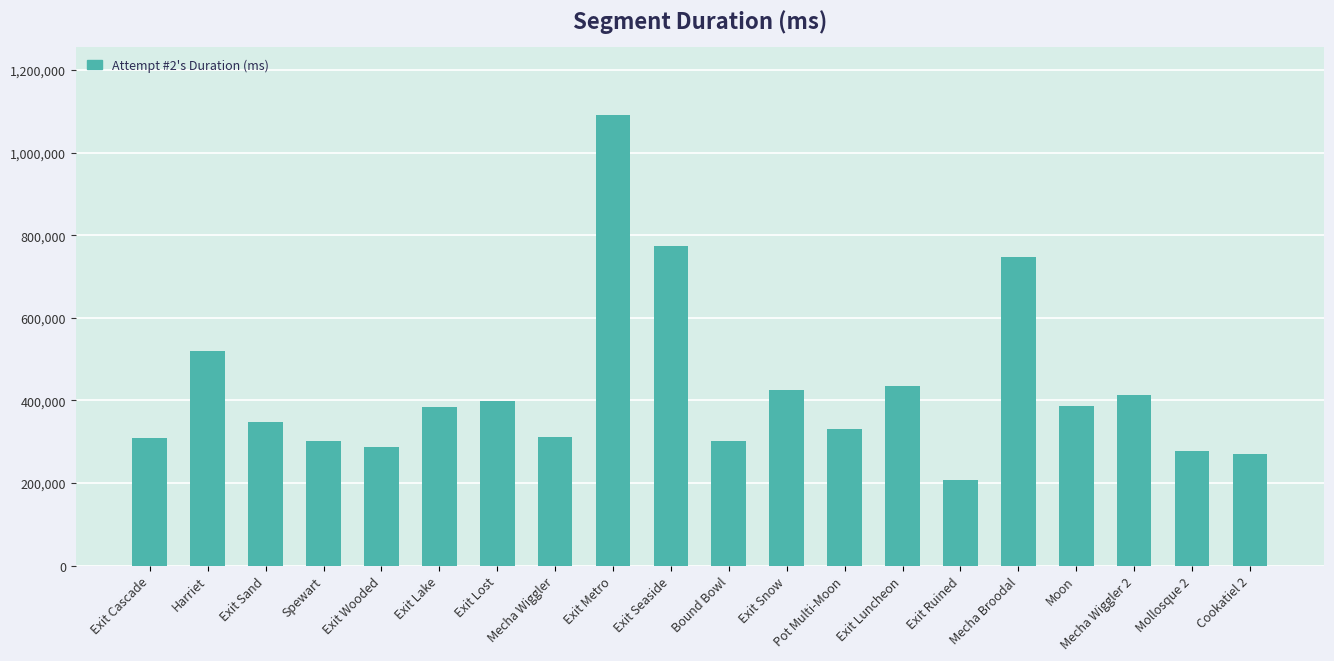

Does the chart contain any negative values?

No